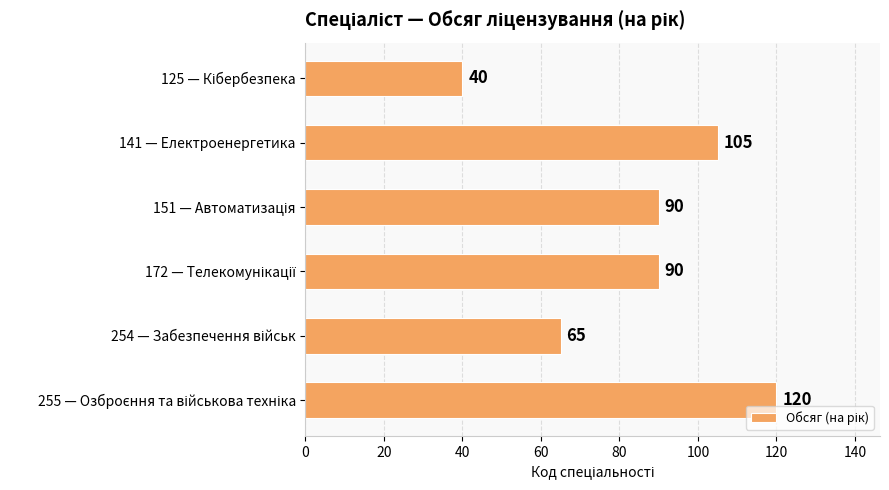

How many data points are less than 90?

2